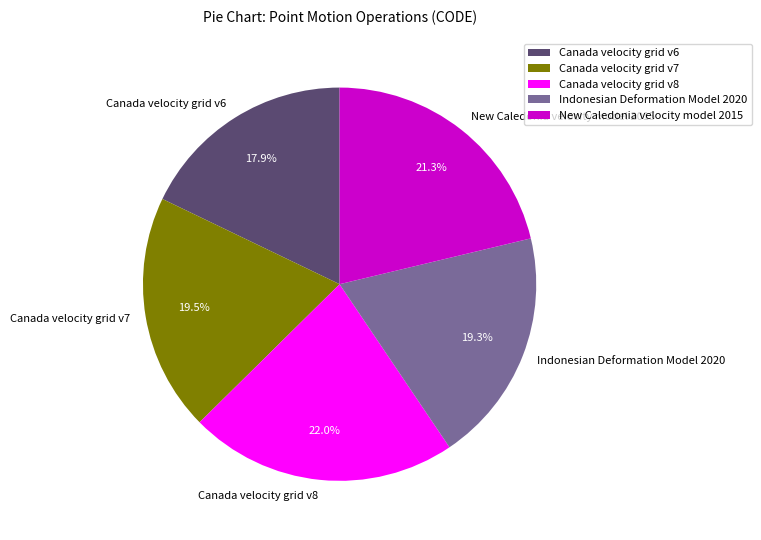

Count the number of slices in the pie.

5